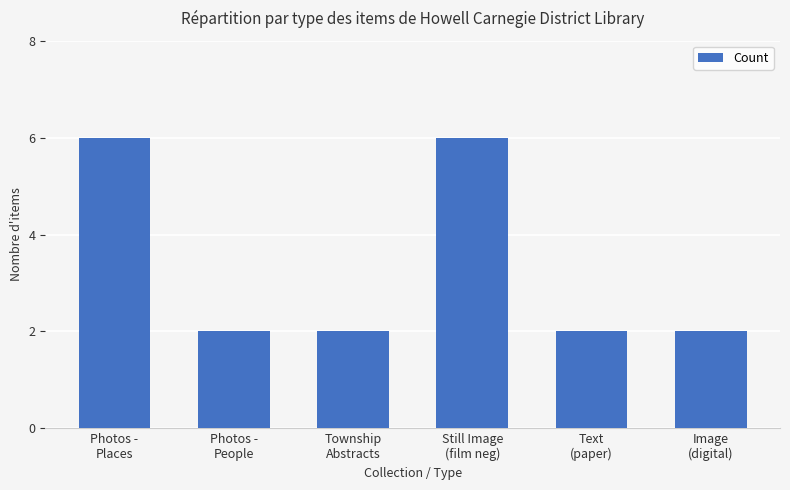

What value does the data have at Photos -
People?

2